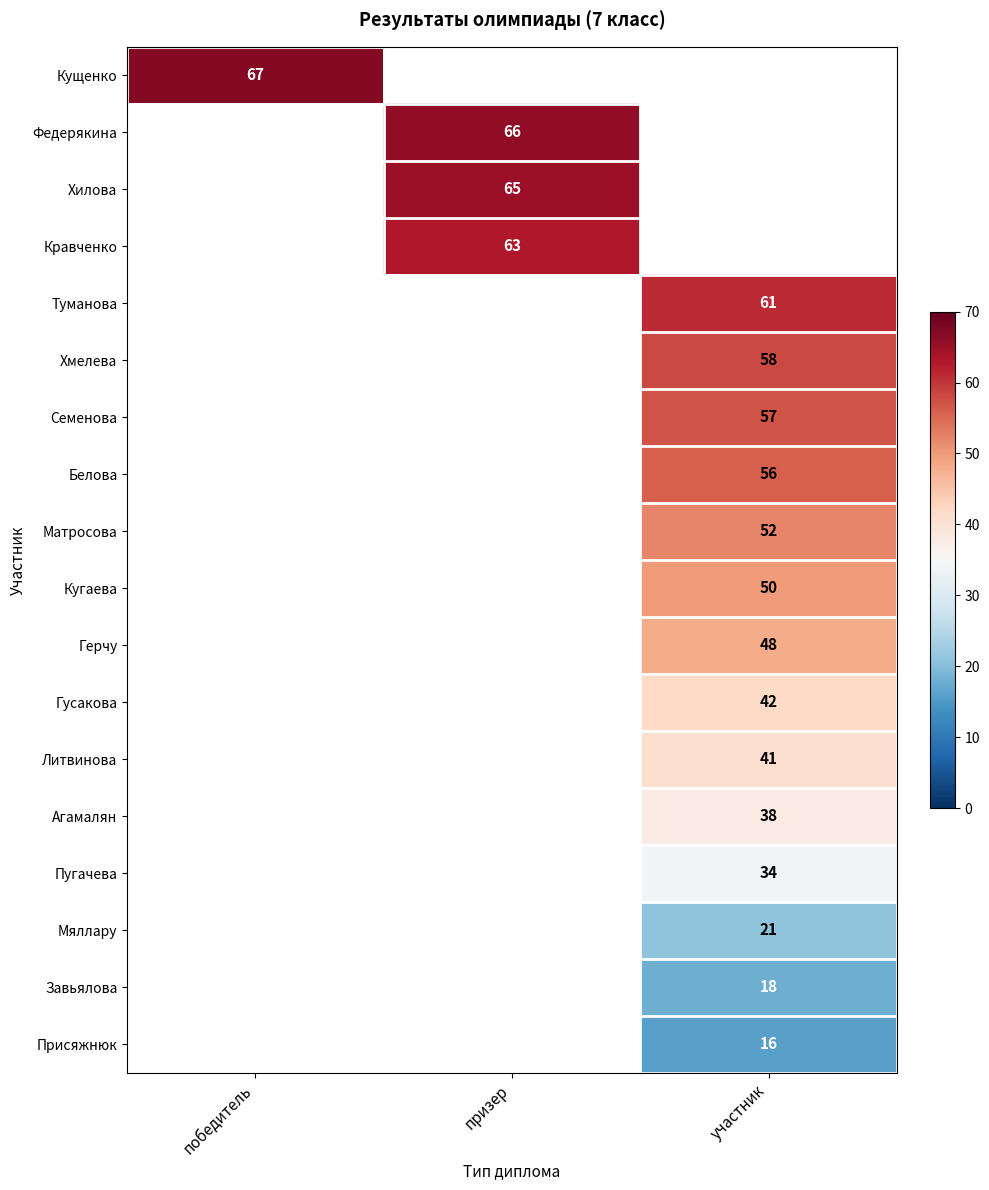

At how many categories does at least one series exceed 59?

3